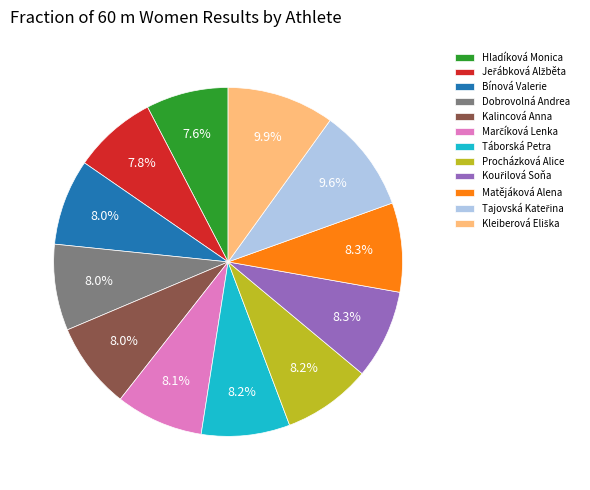

What percentage do Kalincová Anna and Procházková Alice together represent?

16.2%